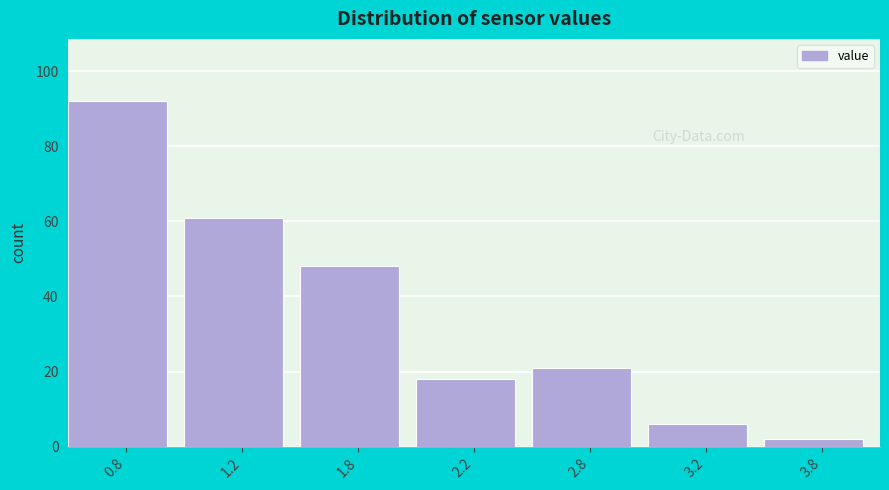

Reading left to right, list all the values displayed in this chart.

92	61	48	18	21	6	2